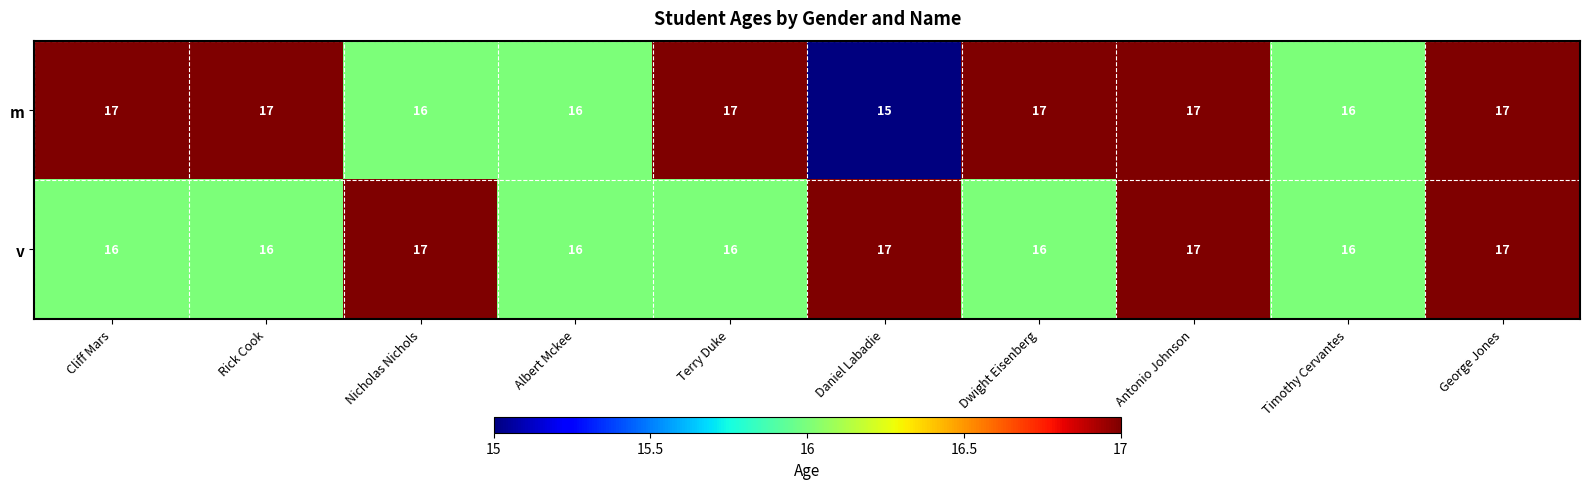

Reading right to left, what are all the values shown in this chart?

m: George Jones=17	Timothy Cervantes=16	Antonio Johnson=17	Dwight Eisenberg=17	Daniel Labadie=15	Terry Duke=17	Albert Mckee=16	Nicholas Nichols=16	Rick Cook=17	Cliff Mars=17
v: George Jones=17	Timothy Cervantes=16	Antonio Johnson=17	Dwight Eisenberg=16	Daniel Labadie=17	Terry Duke=16	Albert Mckee=16	Nicholas Nichols=17	Rick Cook=16	Cliff Mars=16